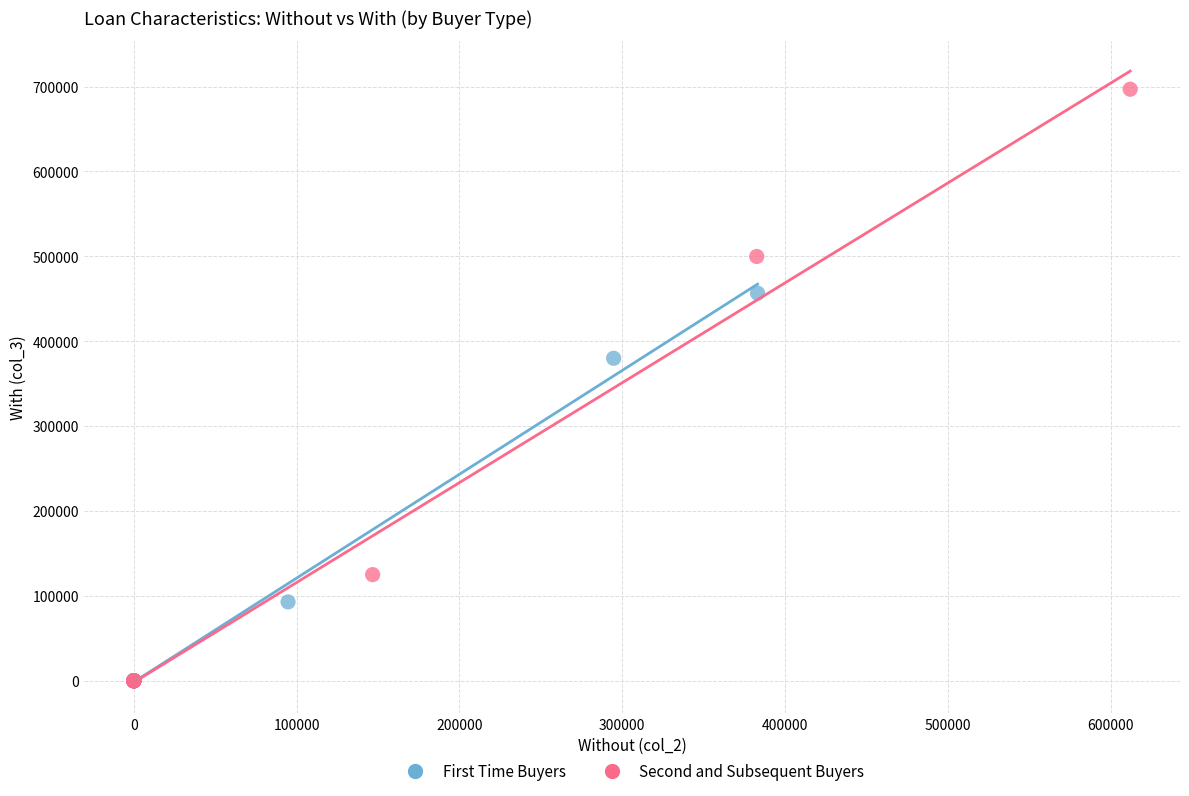

Which series has the widest spread of Y values?

Second and Subsequent Buyers